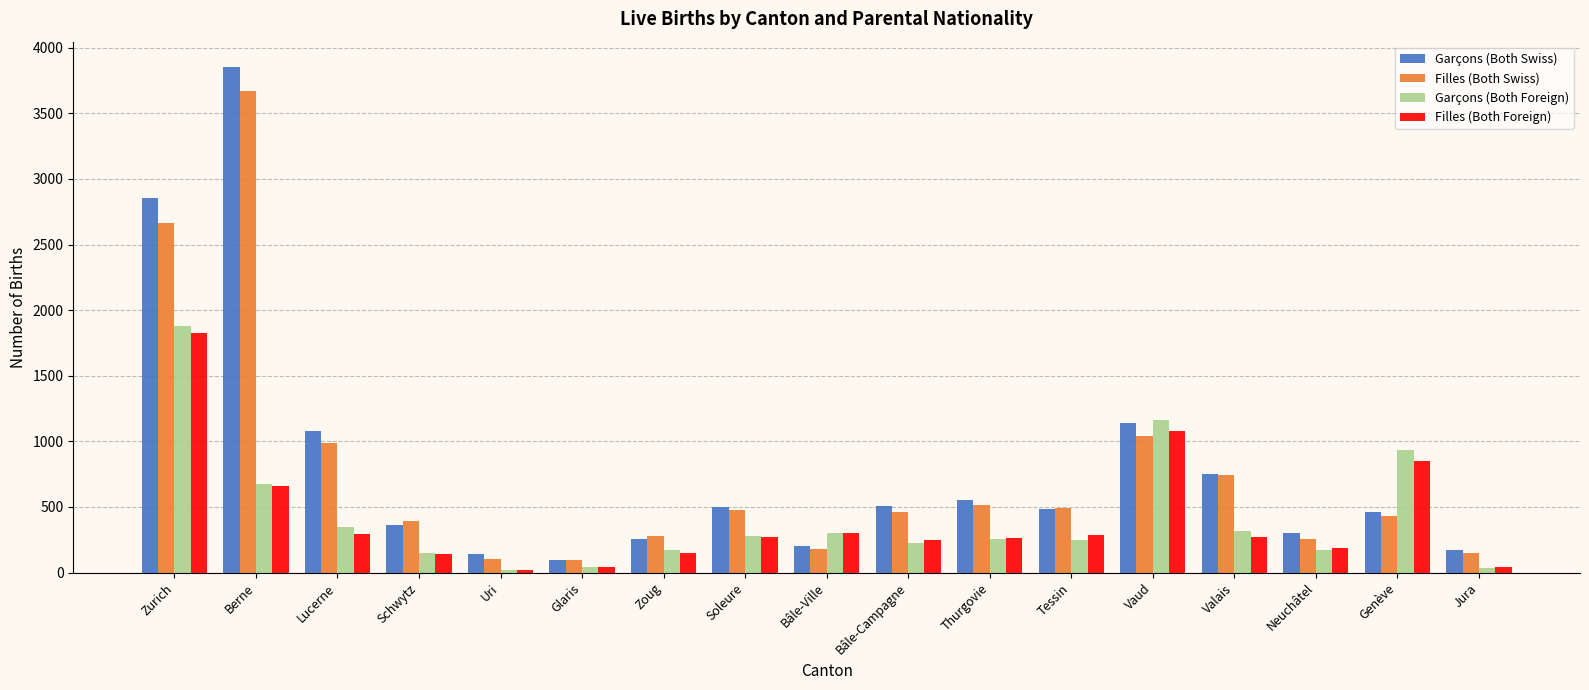

True or false: Garçons (Both Swiss) has a value of 633 at Tessin.

False